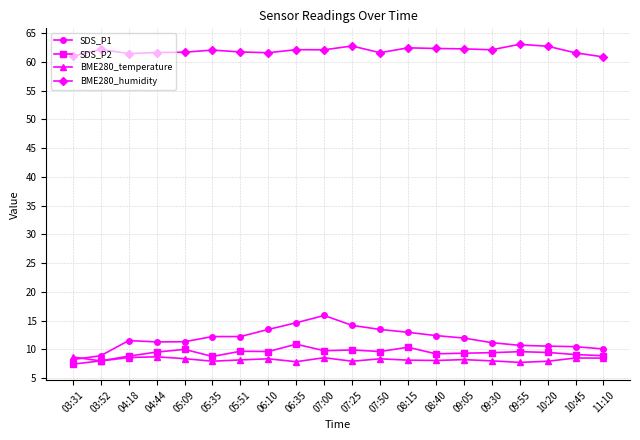

What is the minimum value for SDS_P1?

8.2